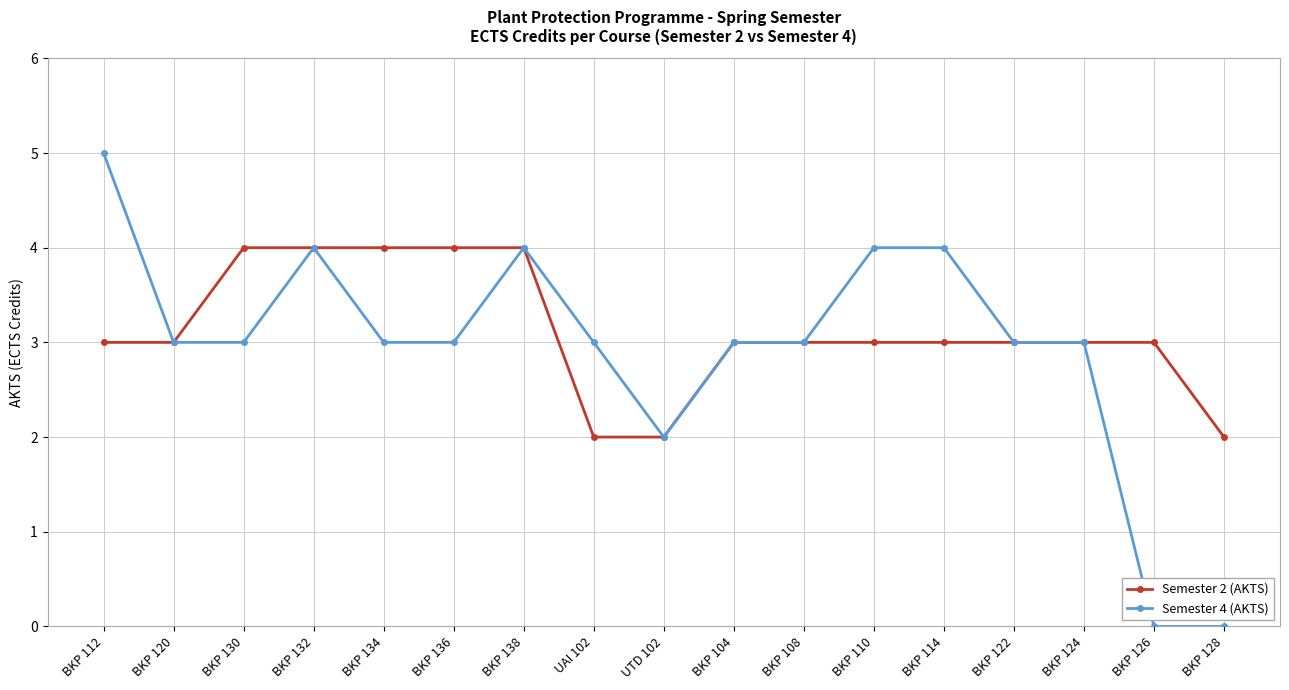

Which series has the widest spread of values?

Semester 4 (AKTS)